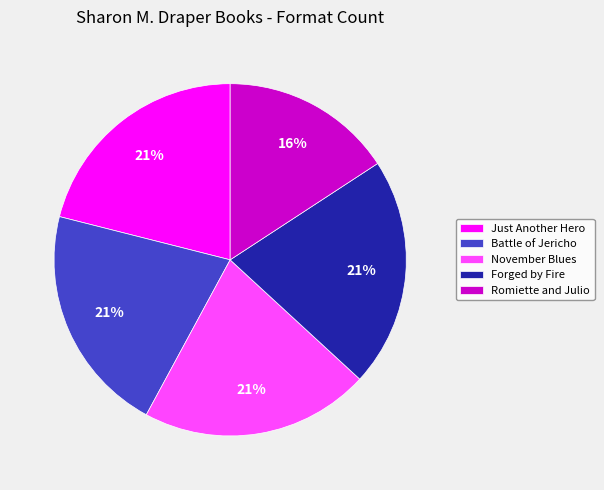

The Just Another Hero slice represents 15% of the pie. True or false?

False